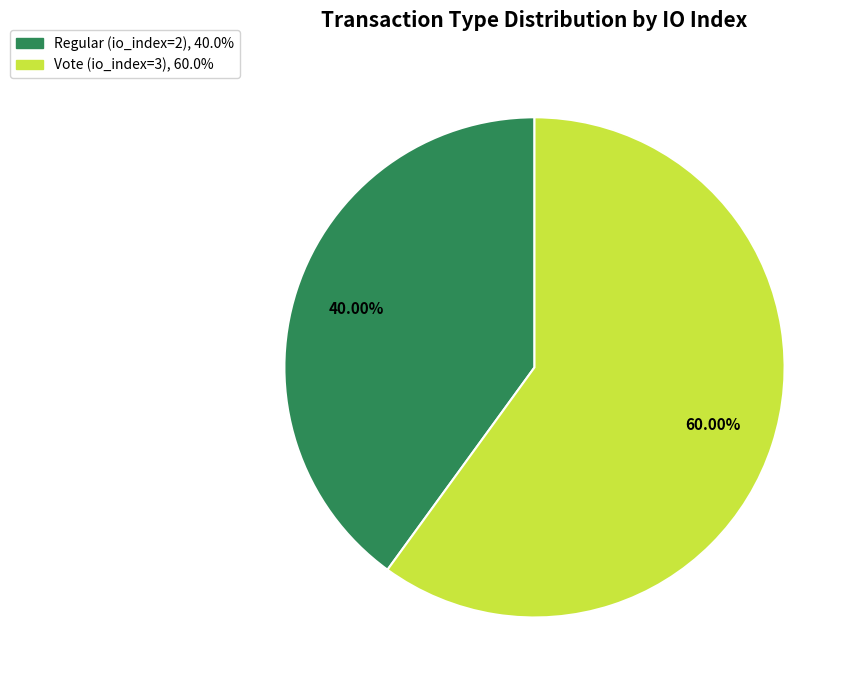

How many segments does this pie chart have?

2